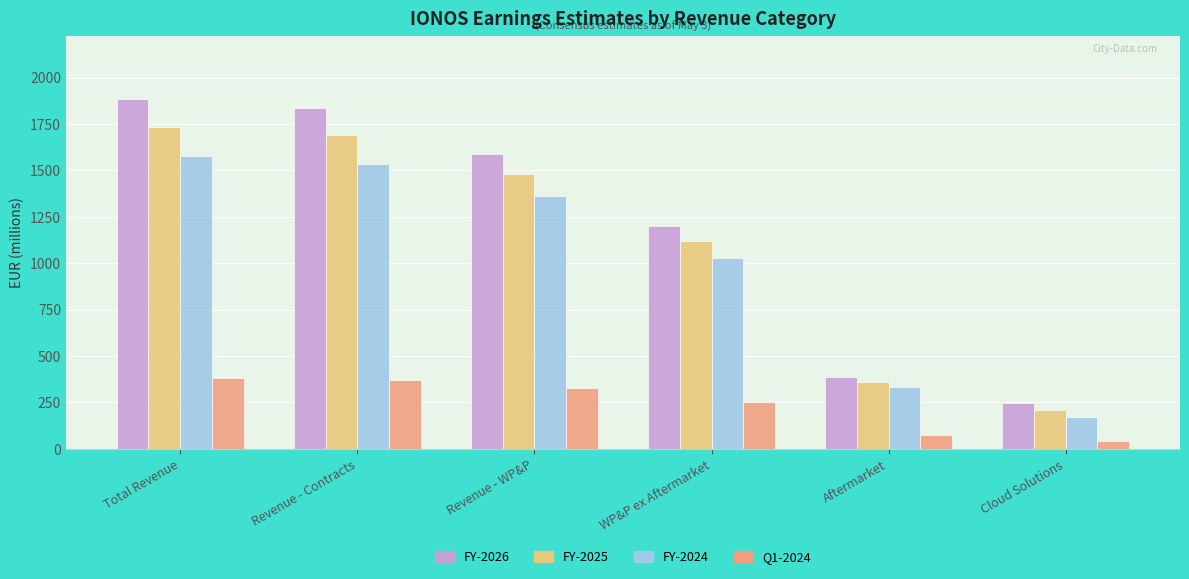

Which series changed the most between Aftermarket and Cloud Solutions?

FY-2024